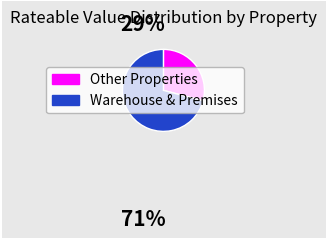

Is there any slice that represents more than half of the pie?

Yes